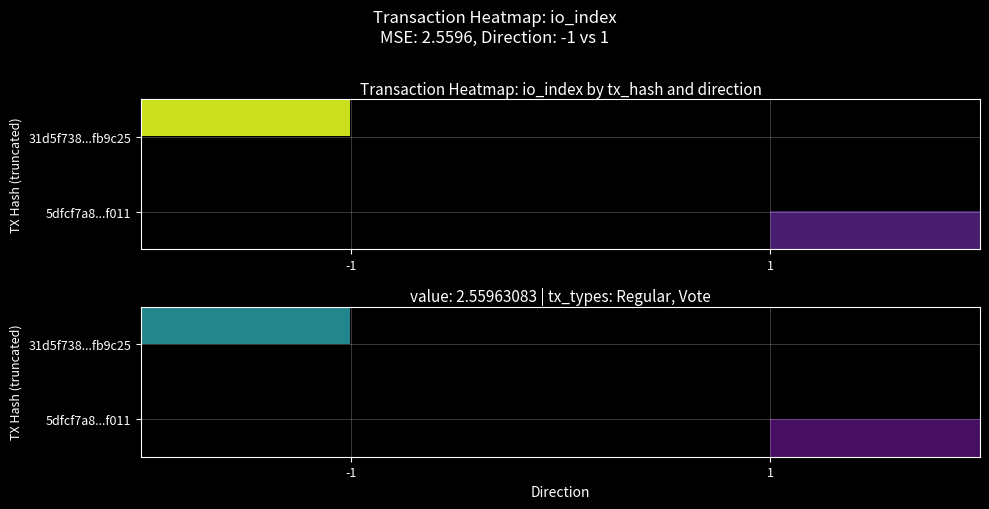

How many categories are shown in the chart?

2